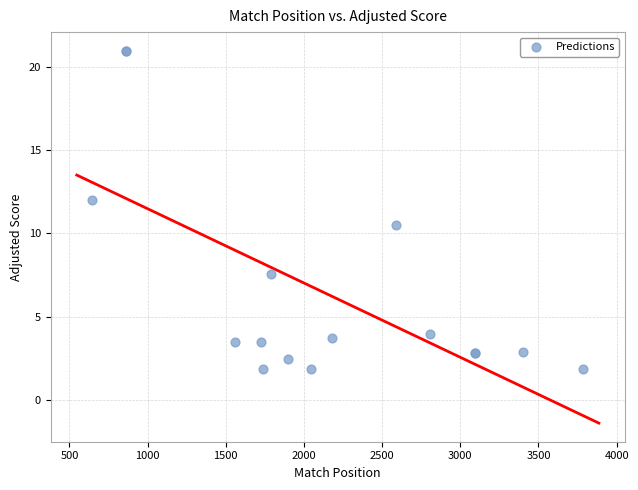

What Y value in the scatter plot is closest to 11?

10.5